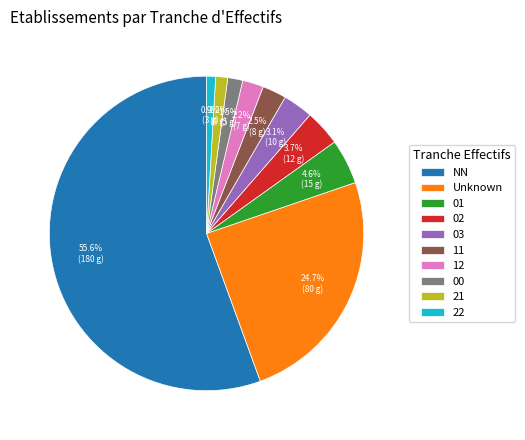

To the nearest percent, what portion does NN represent?

56%